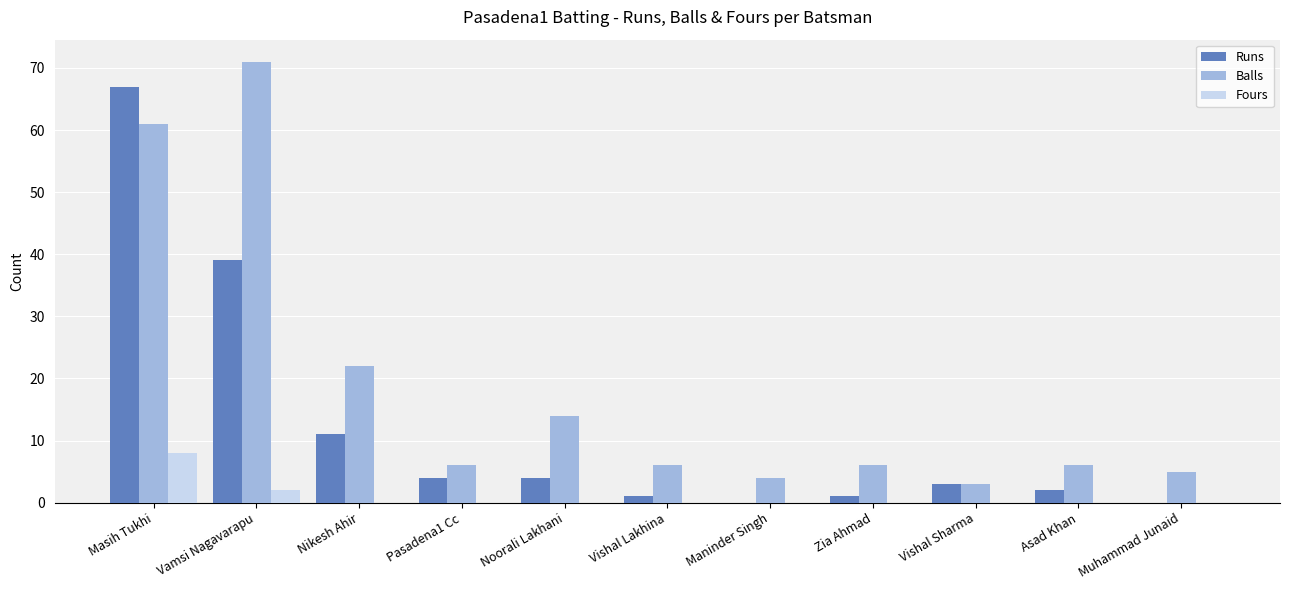

Which series has the largest range (max minus min)?

Balls